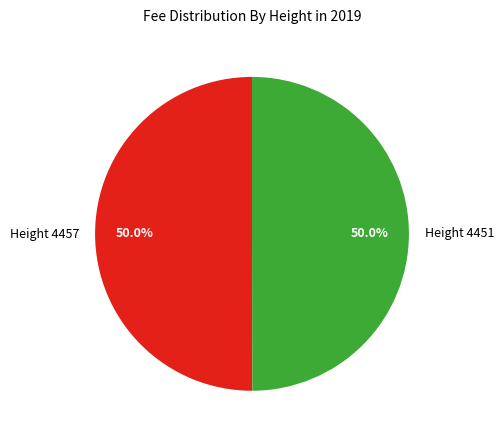

Approximately how many times larger is the value at Height 4457 compared to Height 4451?

1.0